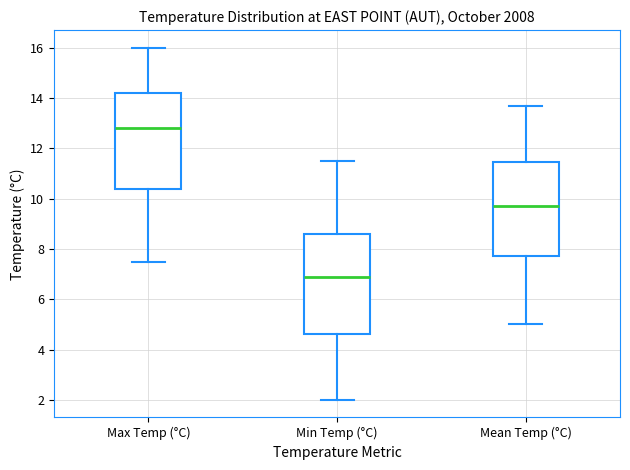

Where does the upper whisker of the box for Min Temp (°C) end on the y-axis? The values are not printed on the chart, so give them approximately, as read against the axis.

11.6